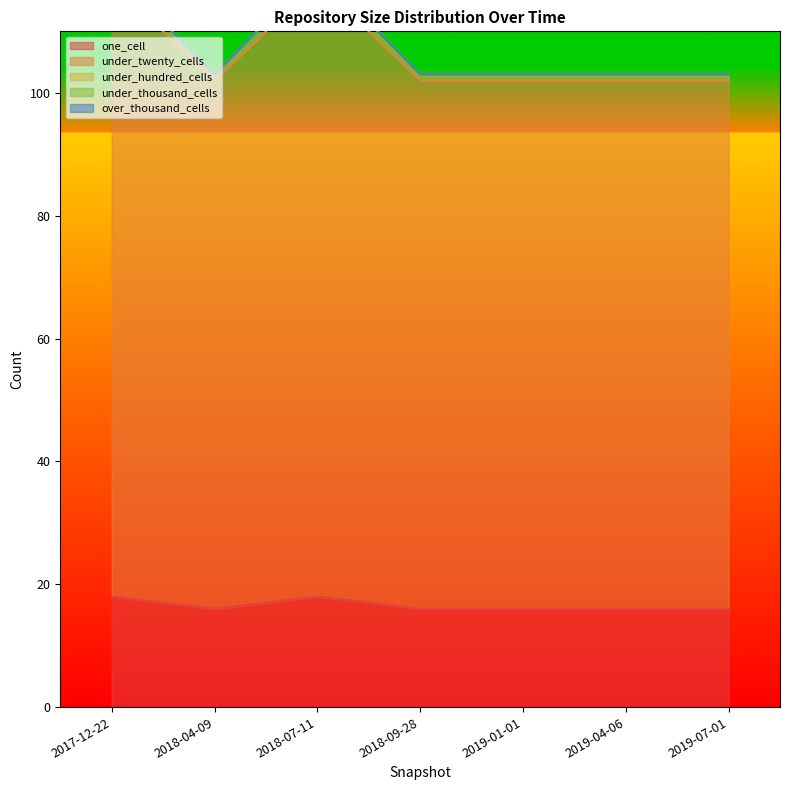

The value of one_cell at 2019-01-01 is 21. True or false?

False